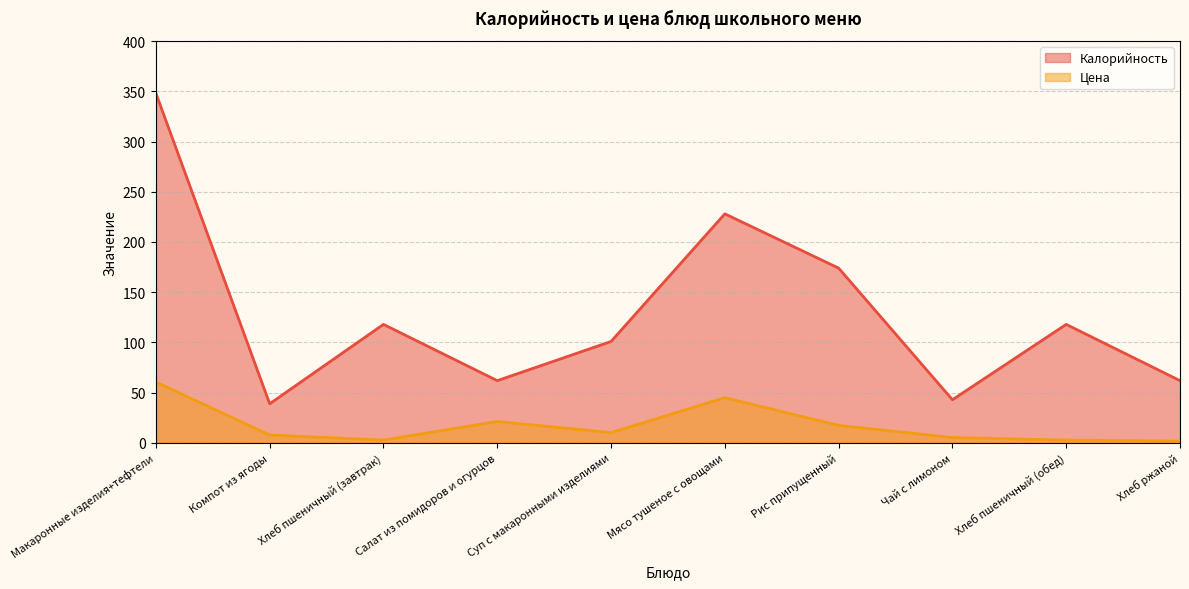

The value of Цена at Мясо тушеное с овощами is 30.4. True or false?

False